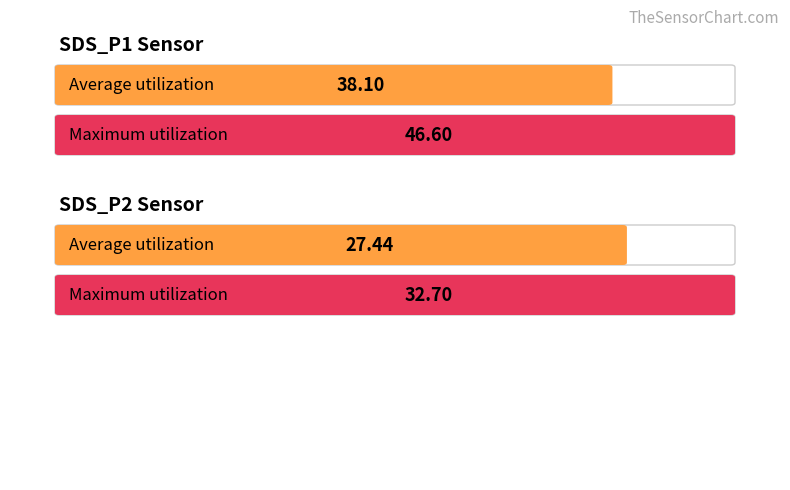

Count the number of data series in this chart.

2